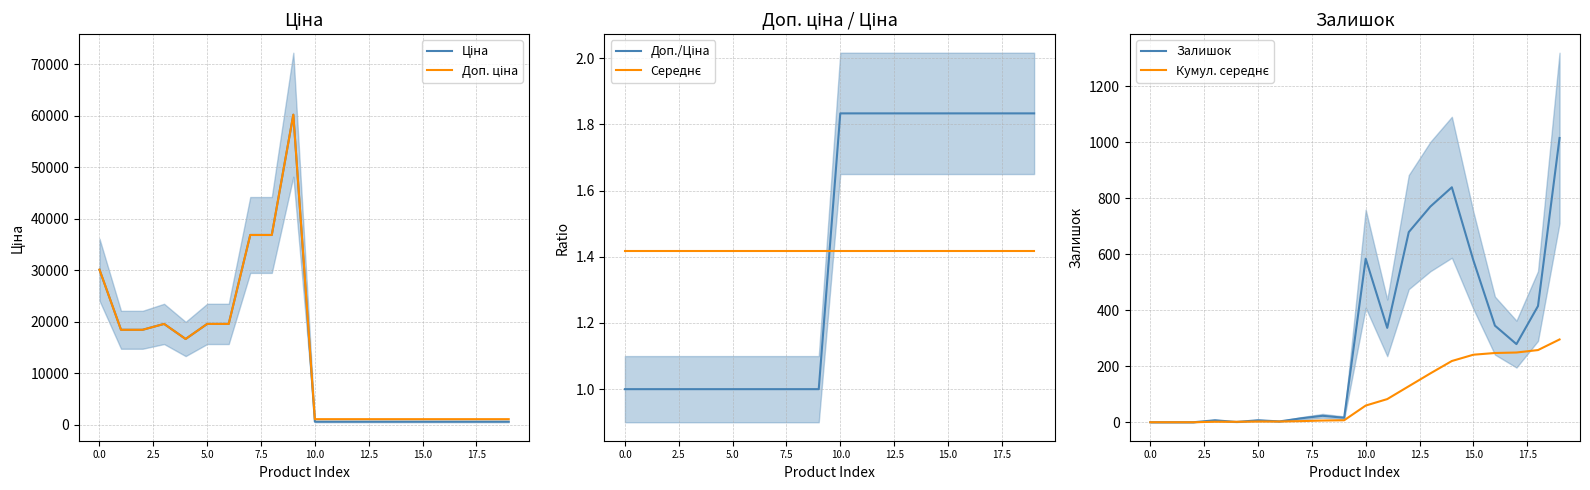

How many lines are shown in the chart?

6